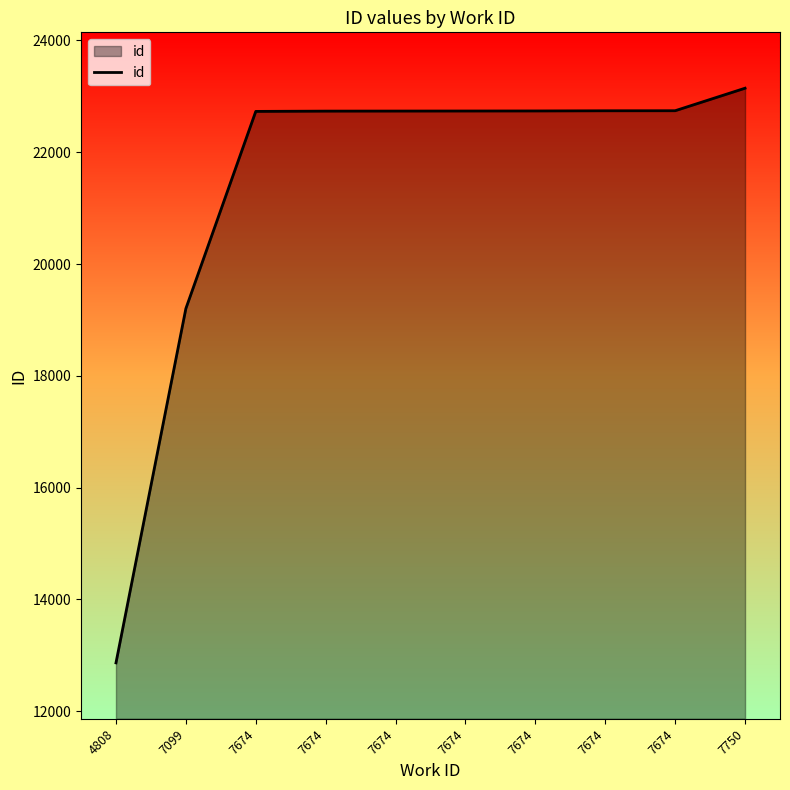

The chart shows a value of 22738 at 7674. True or false?

True